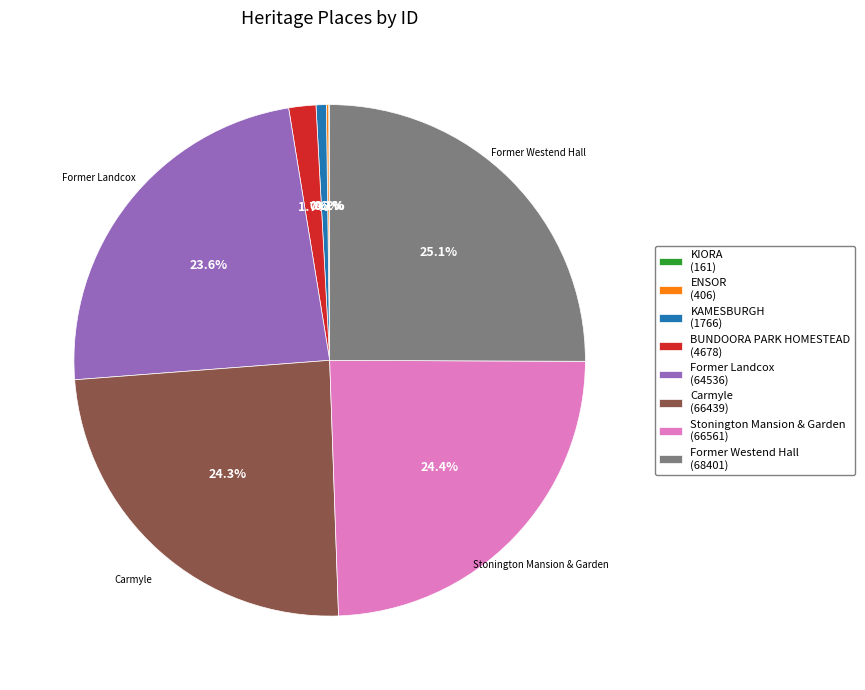

Is there a majority slice in this chart?

No